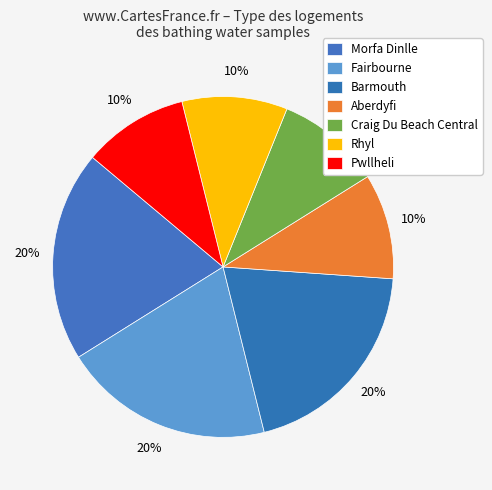

Rank the categories by value from highest to lowest.

Morfa Dinlle, Fairbourne, Barmouth, Craig Du Beach Central / Rhyl / Pwllheli, Aberdyfi